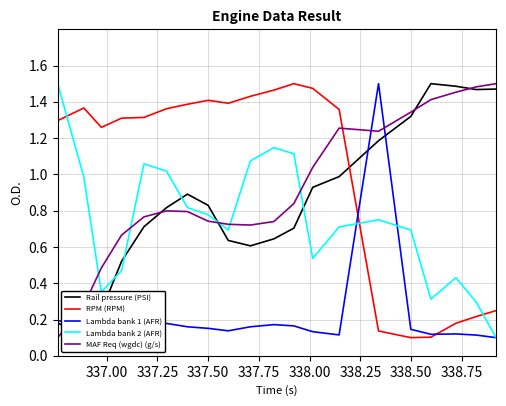

True or false: Lambda bank 2 (AFR) and Rail pressure (PSI) cross at least once.

True